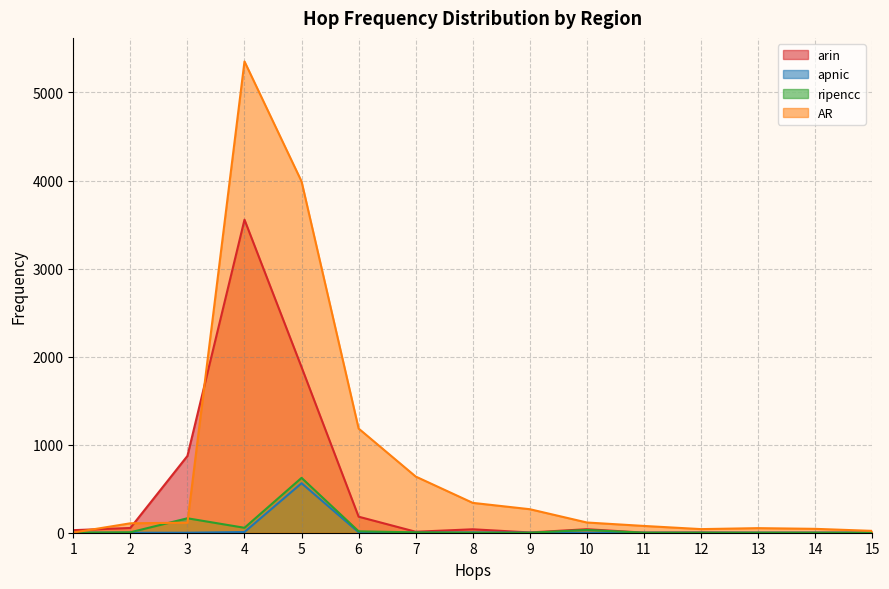

In ripencc, how many points are higher than both neighbors (excluding endpoints)?

3